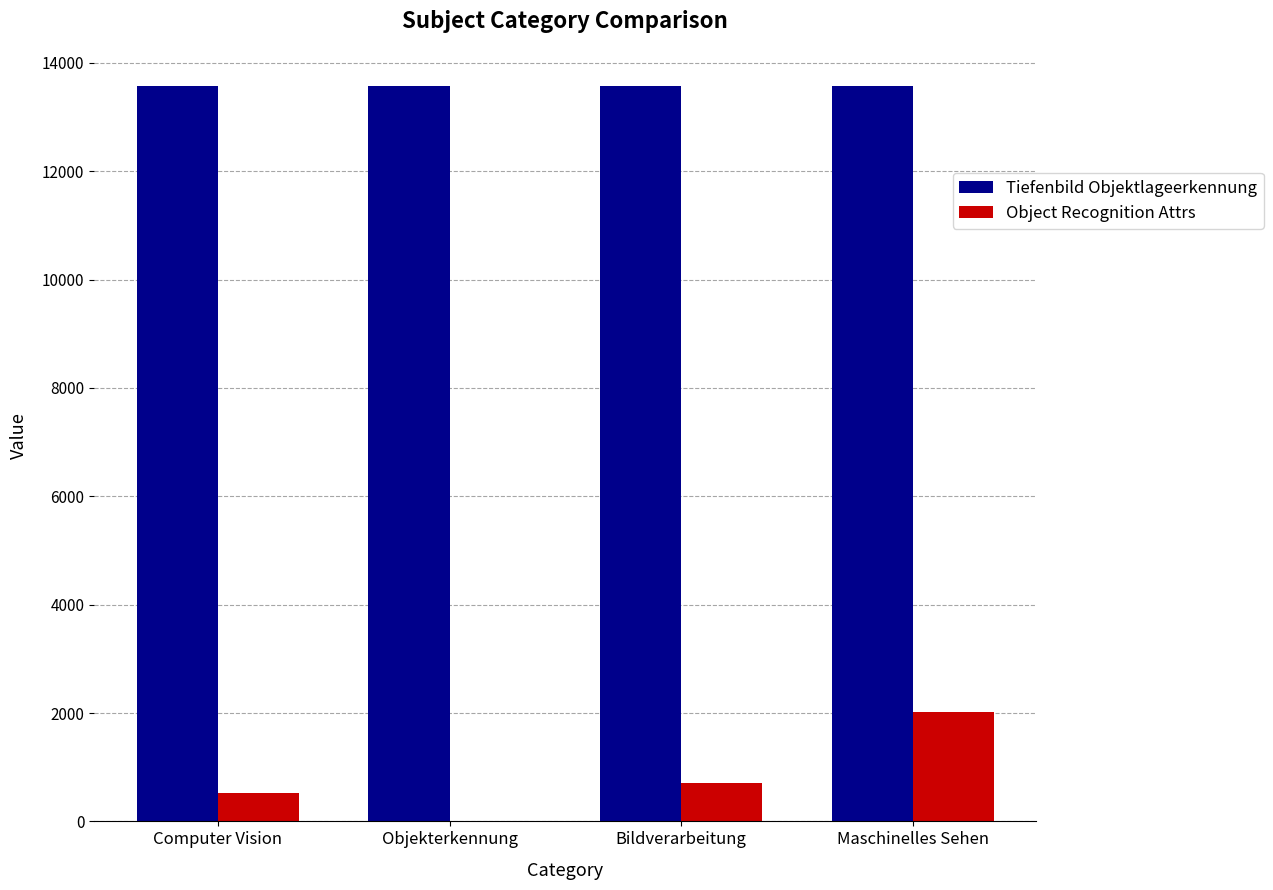

What is the sum of all Object Recognition Attrs values?

3257